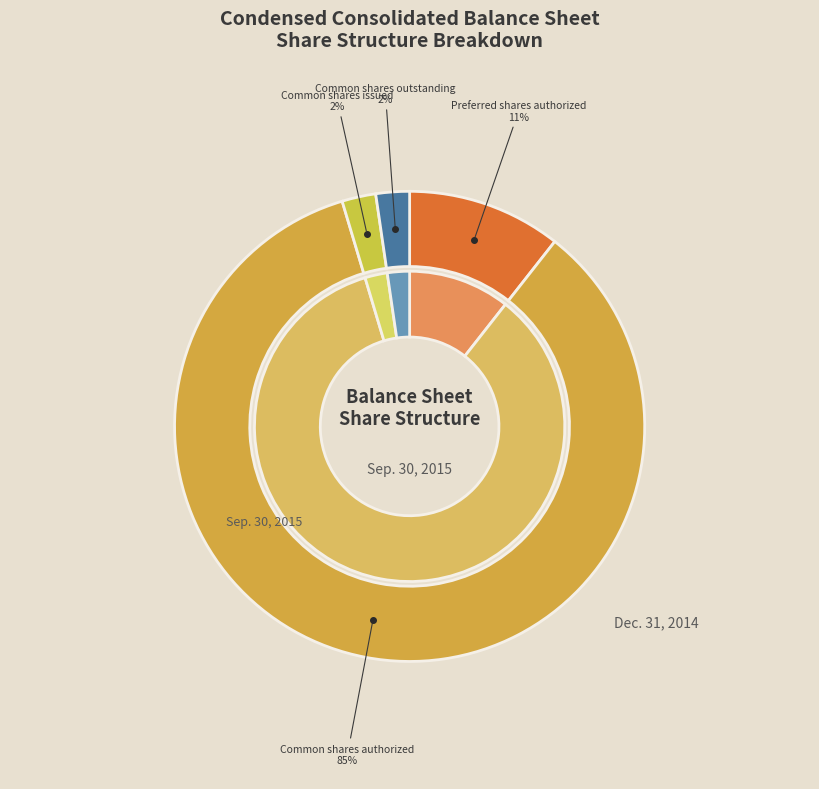

Does Preferred shares authorized represent more than half of the total?

No